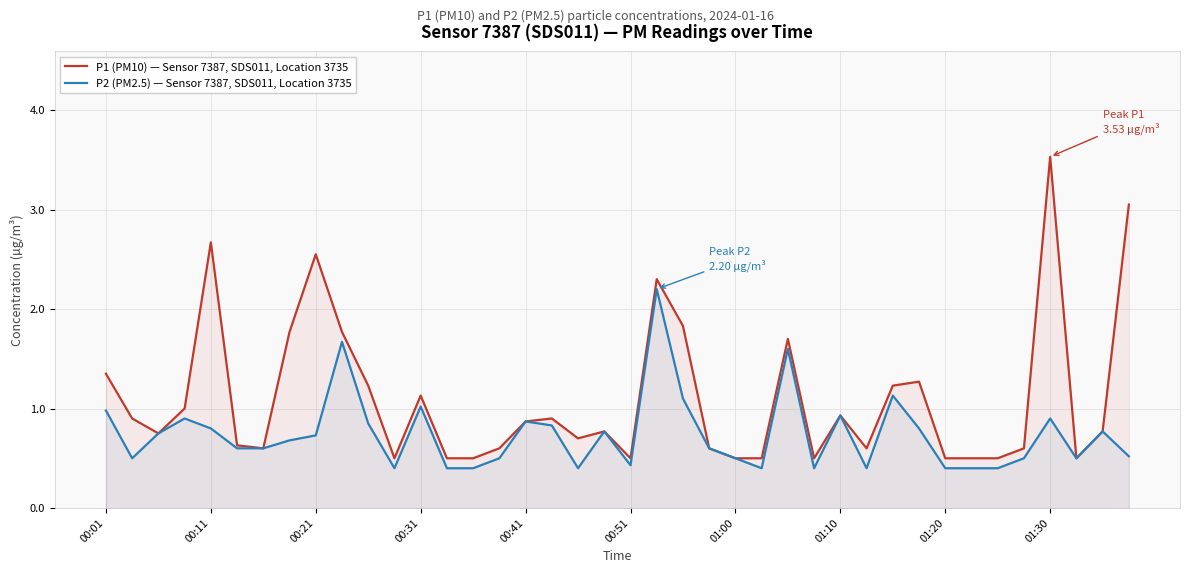

The P1 (PM10) — Sensor 7387, SDS011, Location 3735 series shows 0.9 at 39. True or false?

False